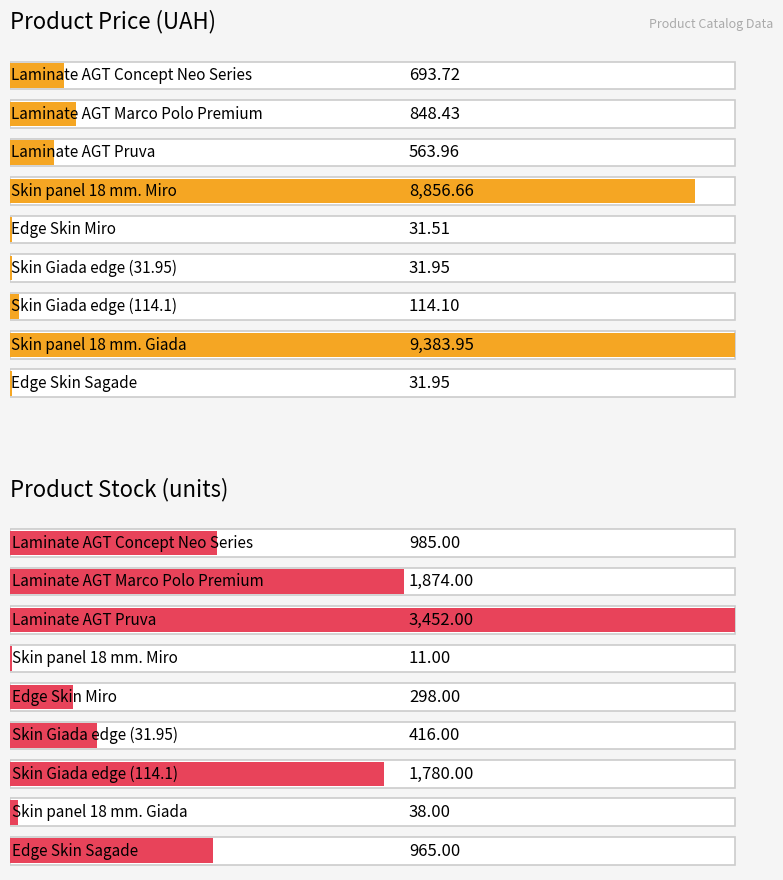

What is the value of the Ціна bar at the 8th from the left?

9384.0